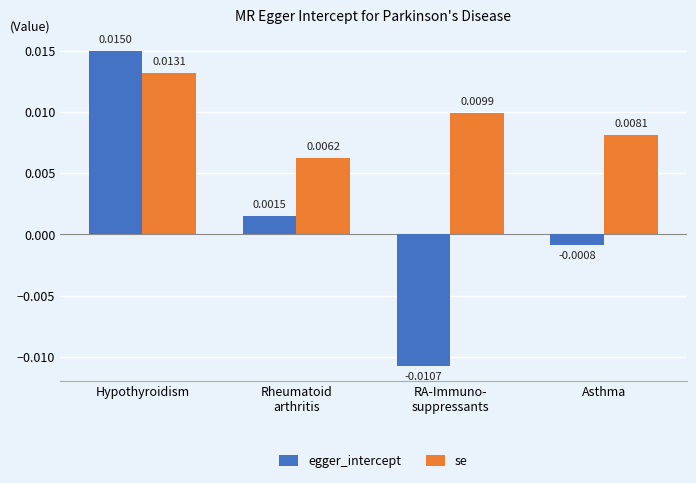

Which series has the largest total across all categories?

se